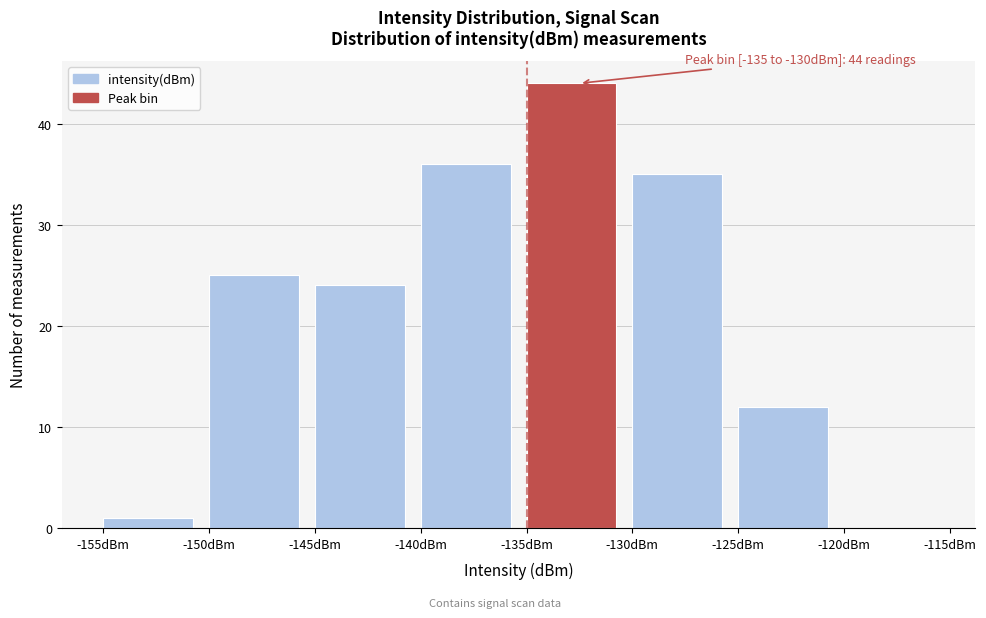

Which range on the x-axis has the tallest bar?

-135 to -130